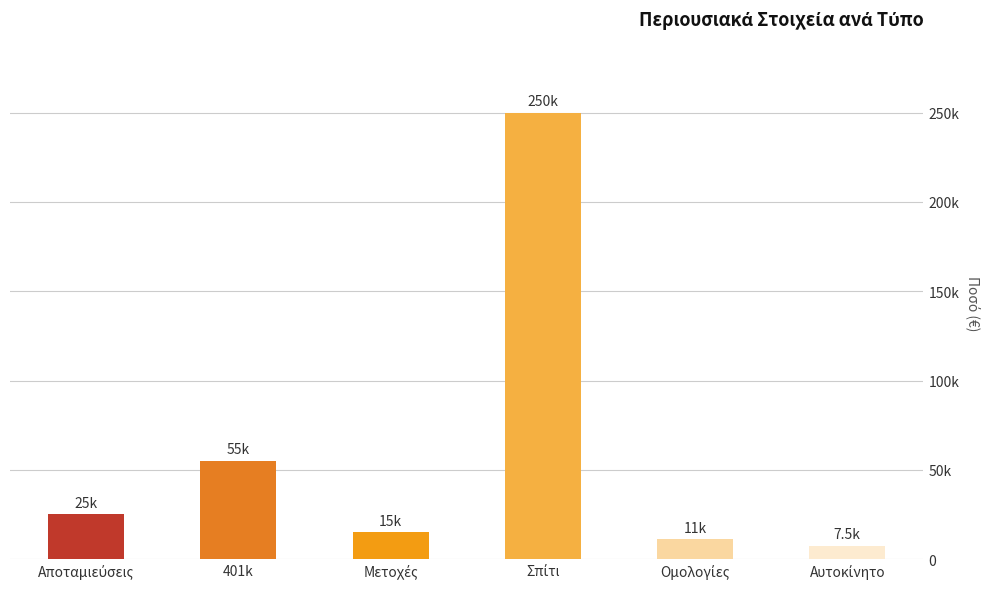

Which label corresponds to the smallest value in the chart?

Αυτοκίνητο